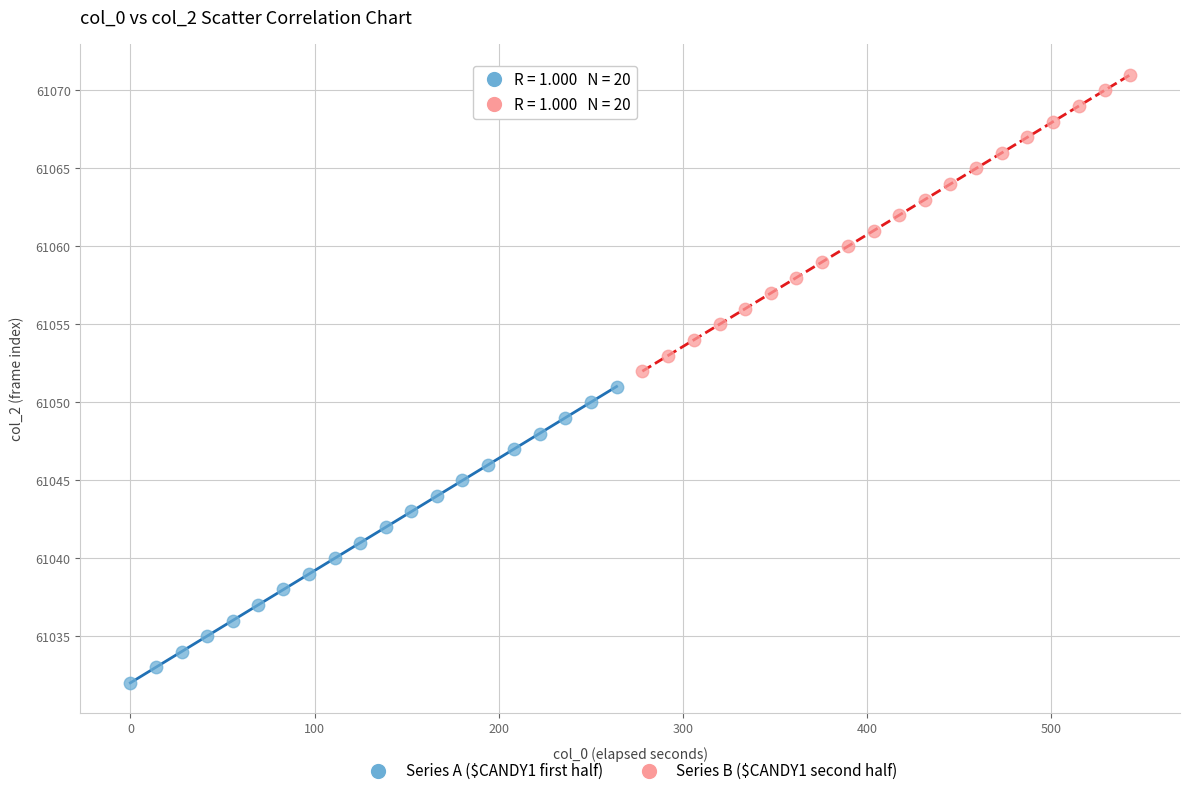

Which series contains the lowest Y value?

Series A ($CANDY1 first half)